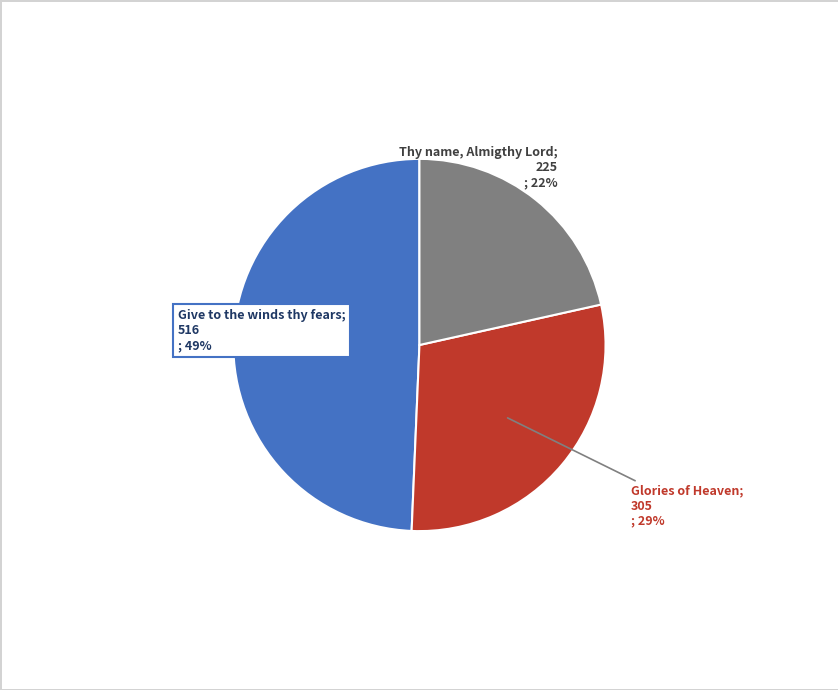

How many segments does this pie chart have?

3